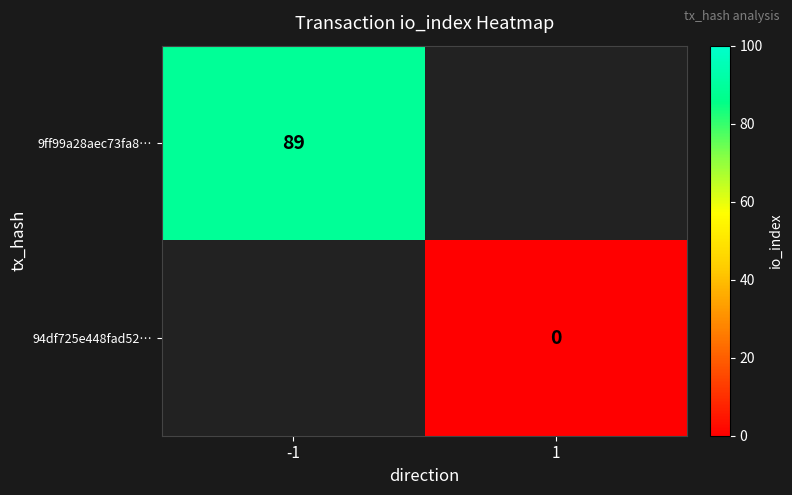

The value of 9ff99a28aec73fa8… at -1 is 151. True or false?

False